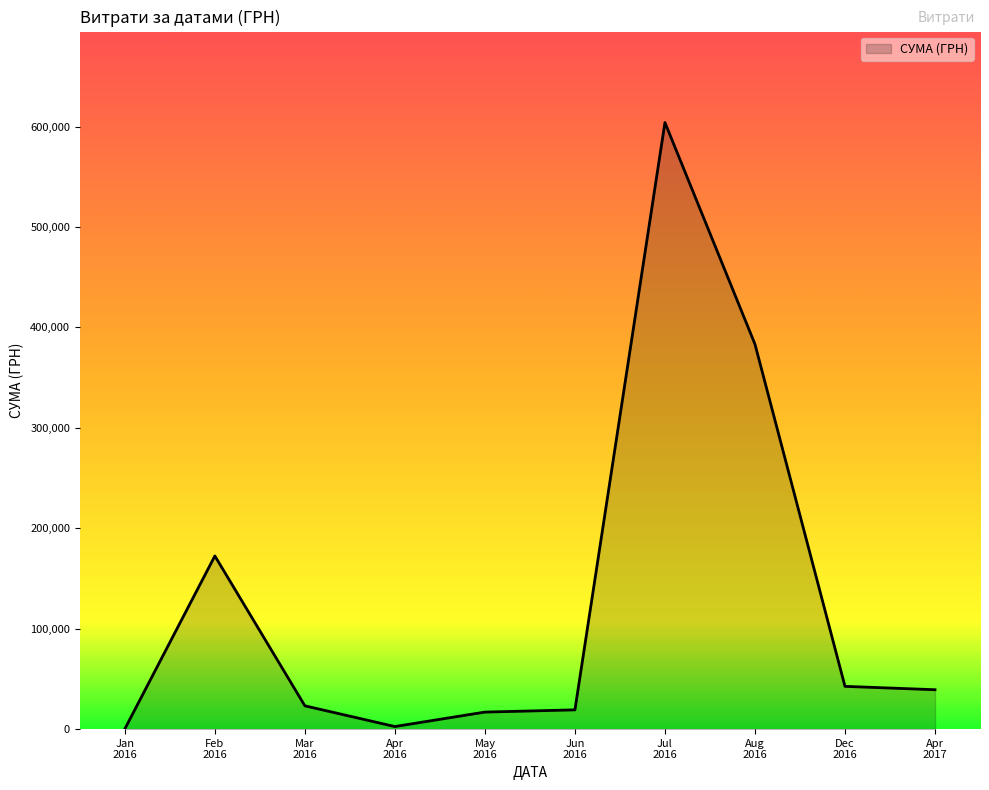

What is the greatest value displayed?

604081.9